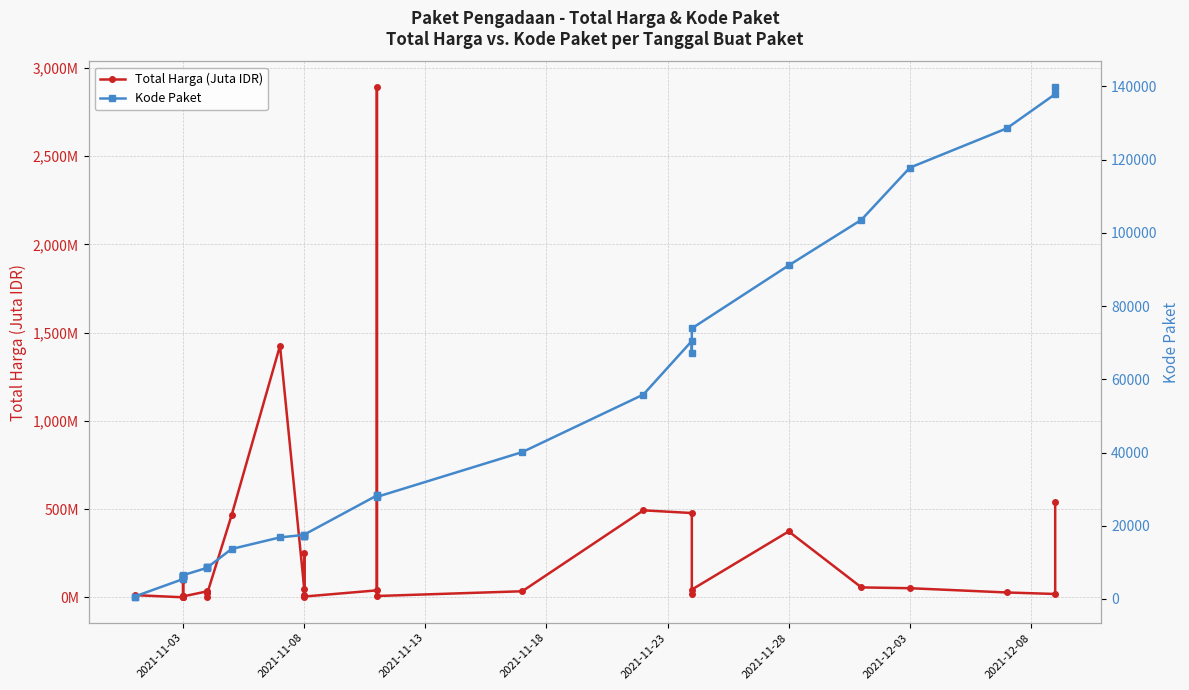

Which series has the widest spread of values?

Kode Paket